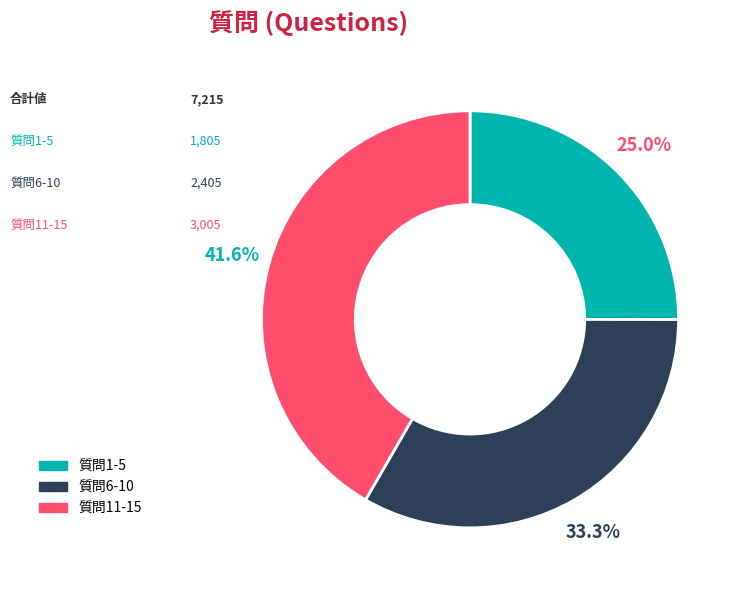

Does any single category account for the majority?

No